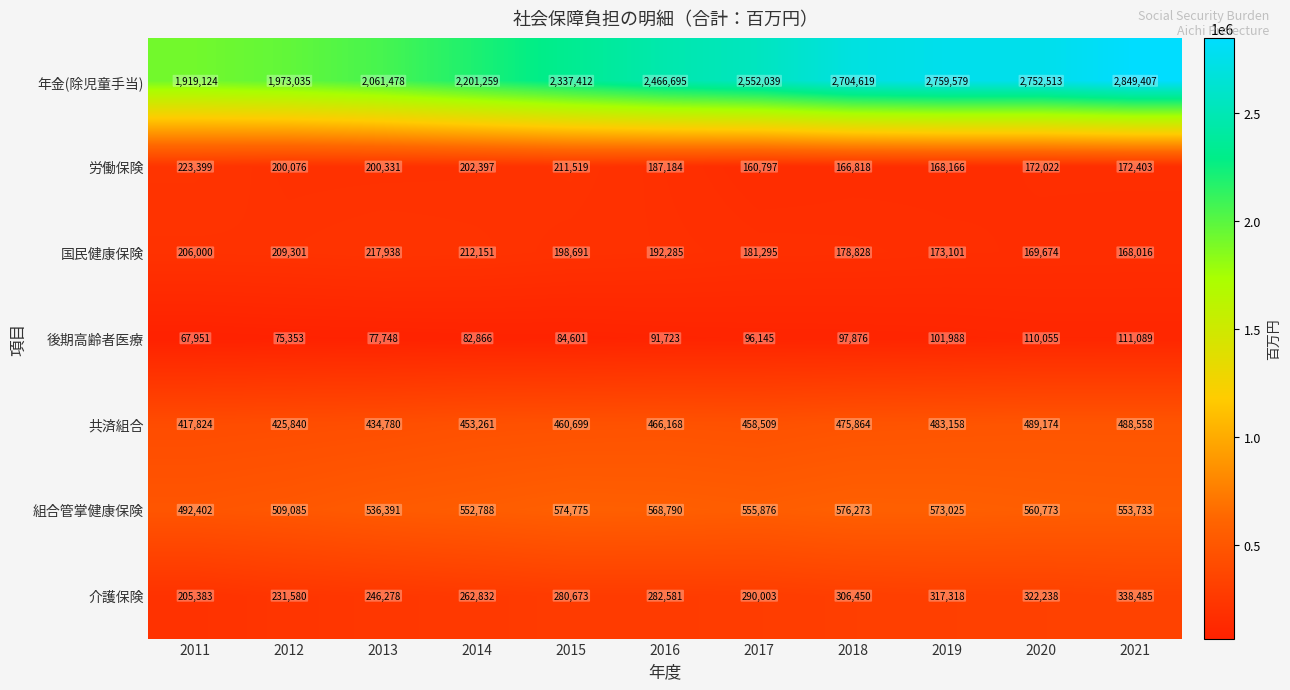

At 2016, list the series in order from largest to smallest.

年金(除児童手当), 組合管掌健康保険, 共済組合, 介護保険, 国民健康保険, 労働保険, 後期高齢者医療